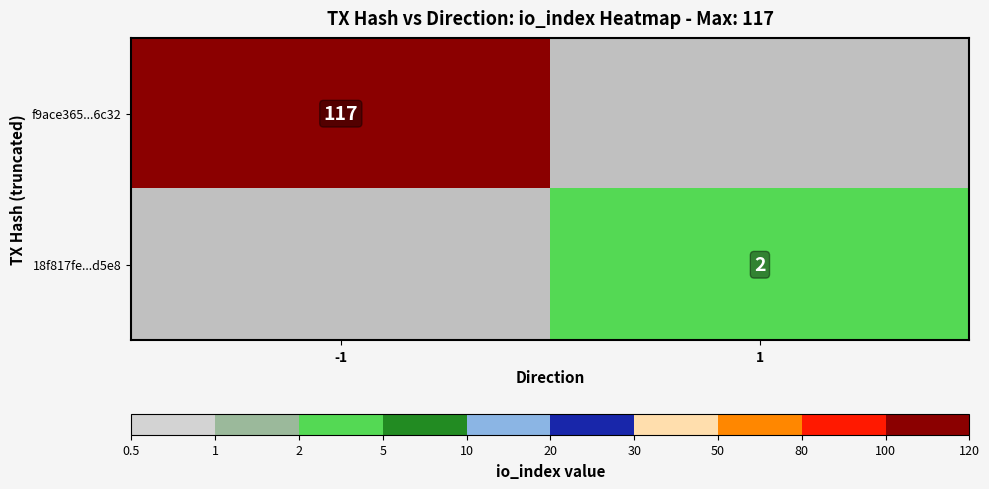

Is it true that 18f817fe...d5e8 equals 2 at 1?

True